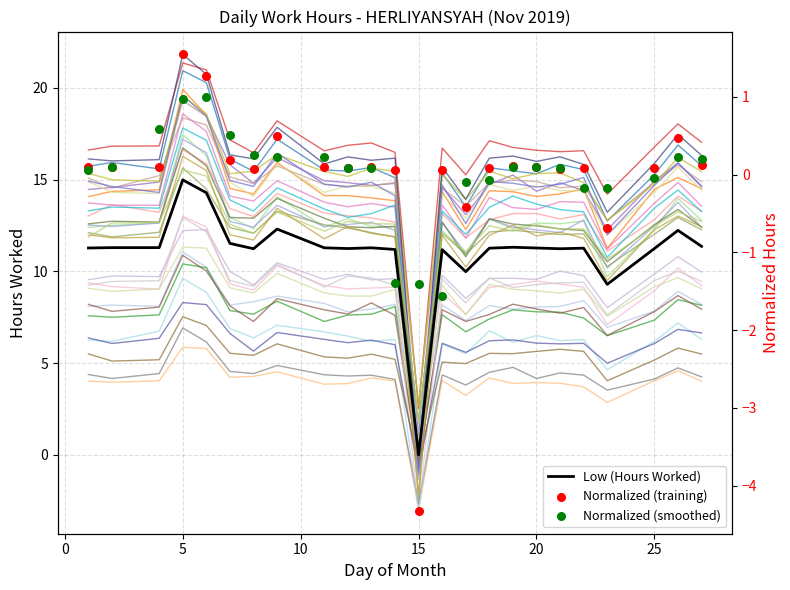

What are all the series names shown in the legend?

Low (Hours Worked), Normalized (training), Normalized (smoothed)